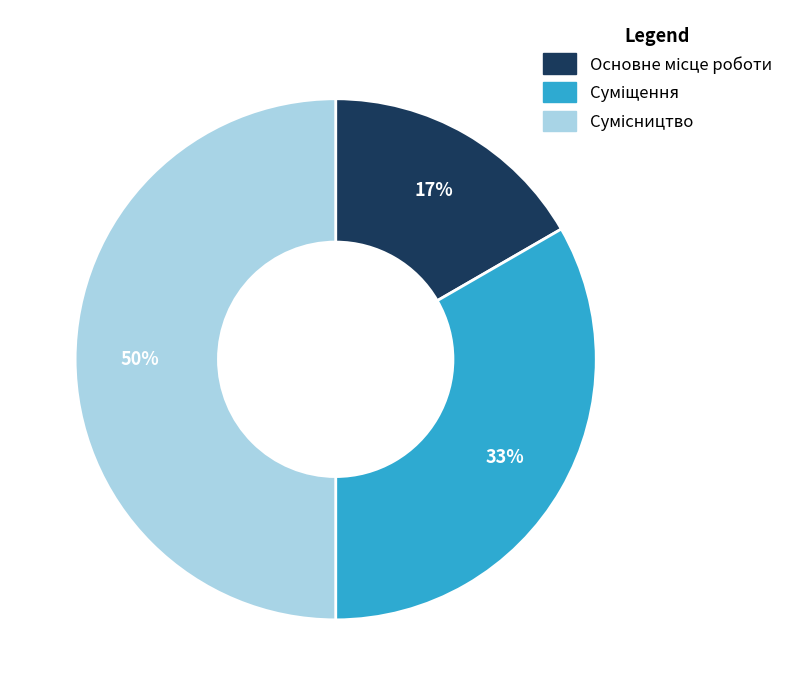

To the nearest percent, what is the difference between the largest and smallest slice percentages?

33%